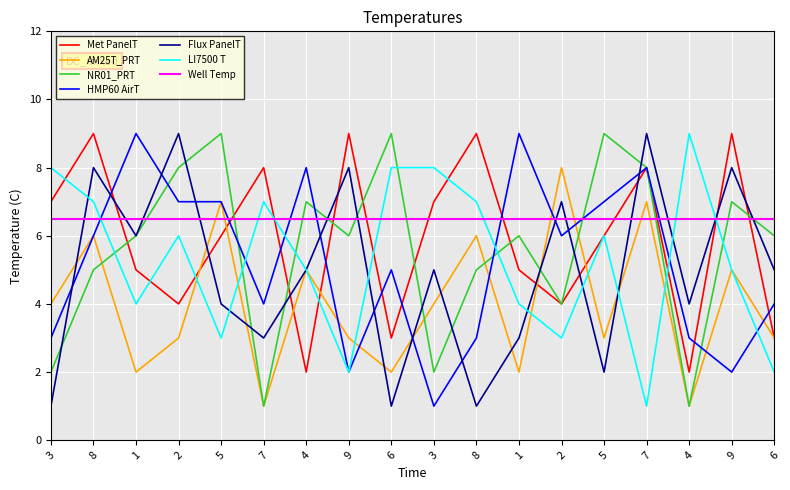

True or false: col_3 has more than 2 points higher than both neighbors.

True